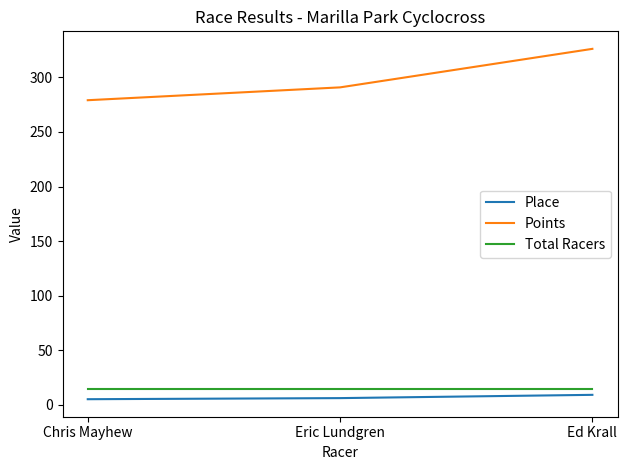

Which category has the highest value across all series?

Ed Krall